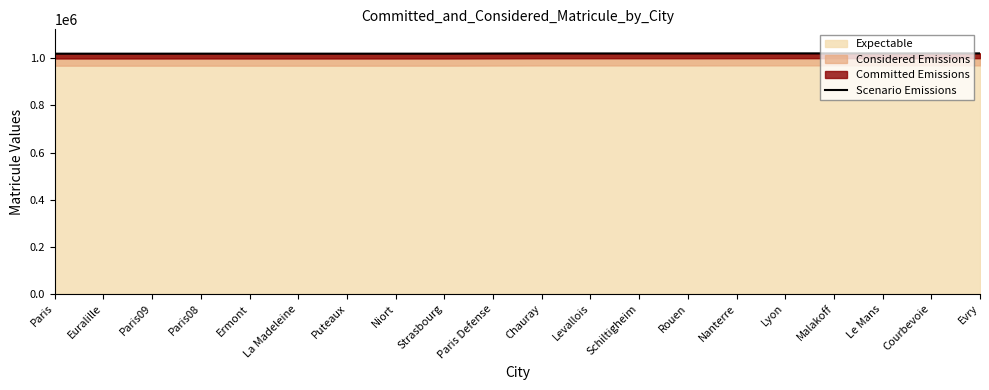

At which category does the data reach its first local valley?

Paris09